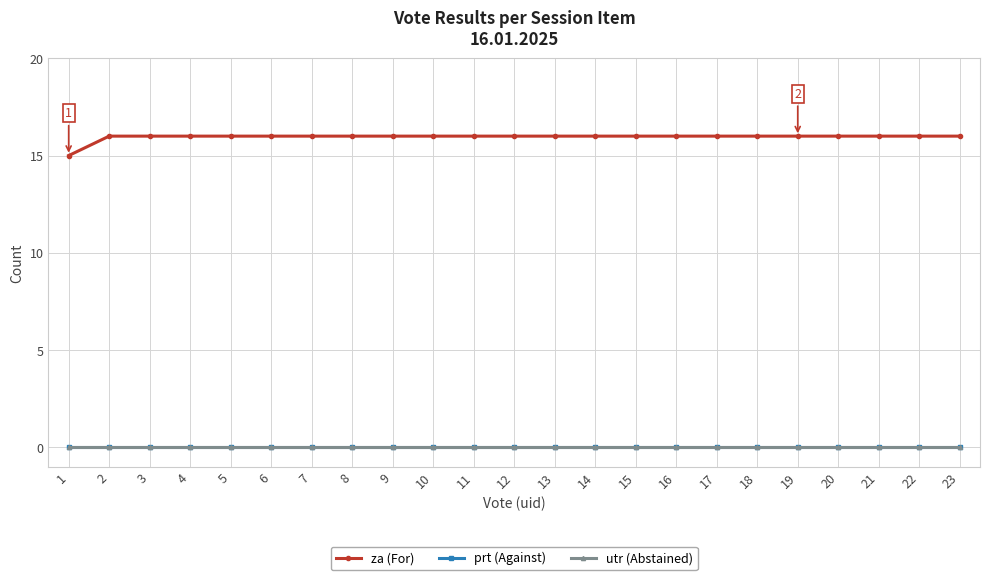

Which series has the widest spread of values?

za (For)